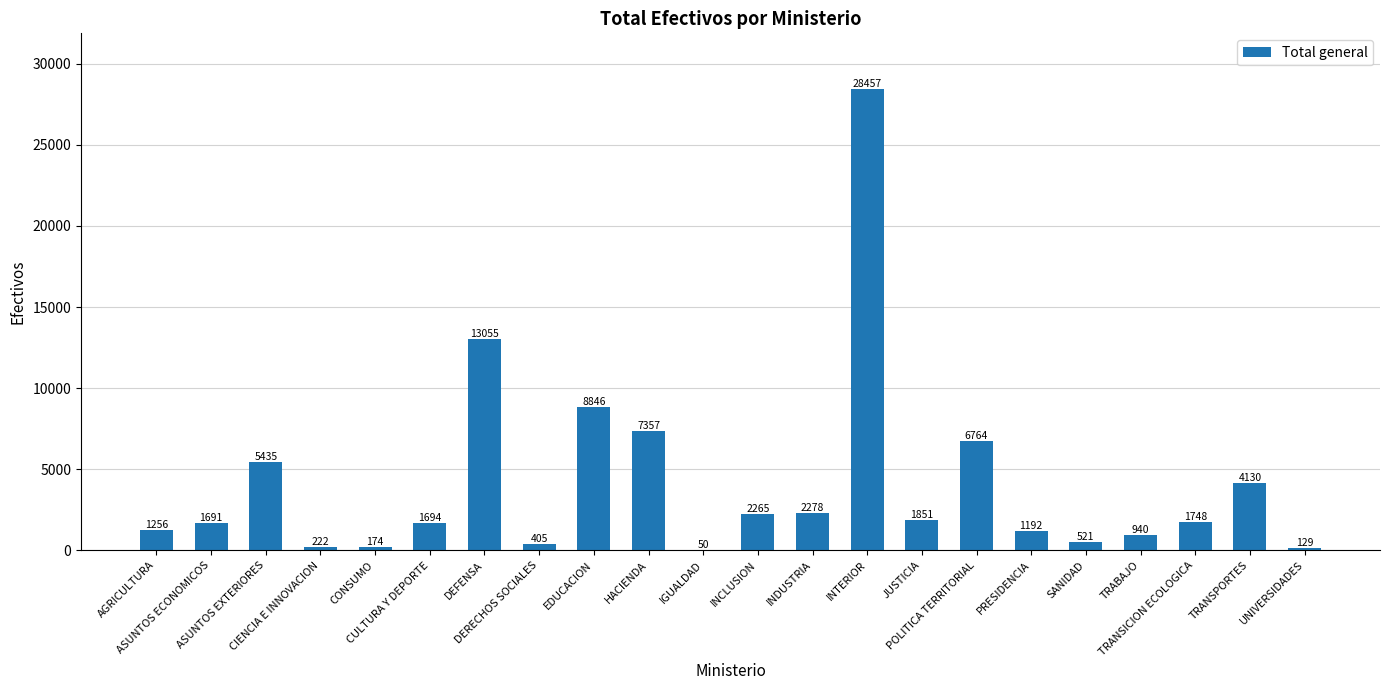

What is the greatest value displayed?

28457